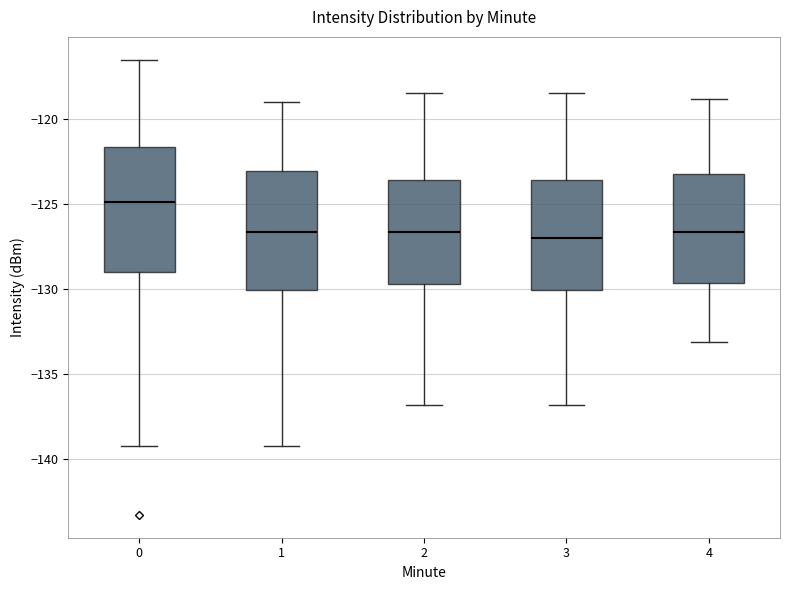

Where does the median line of the box at x = 0 sit on the y-axis? The values are not printed on the chart, so give them approximately, as read against the axis.

-125.0